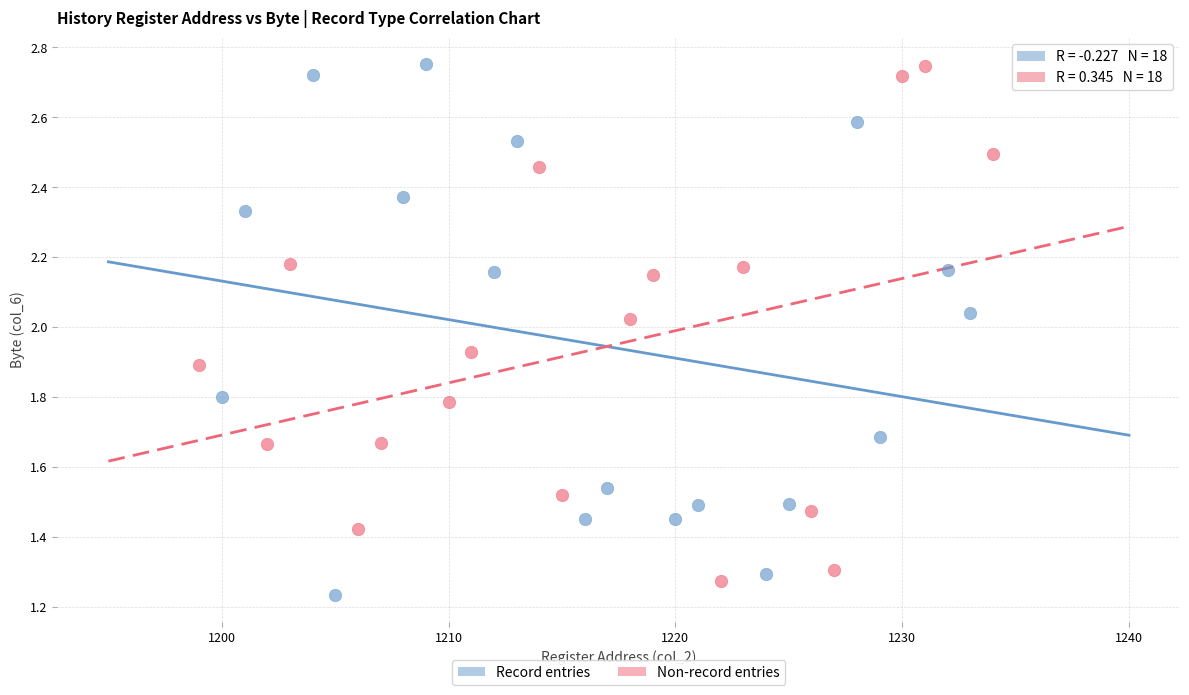

What are all the series names shown in the legend?

Record entries, Non-record entries